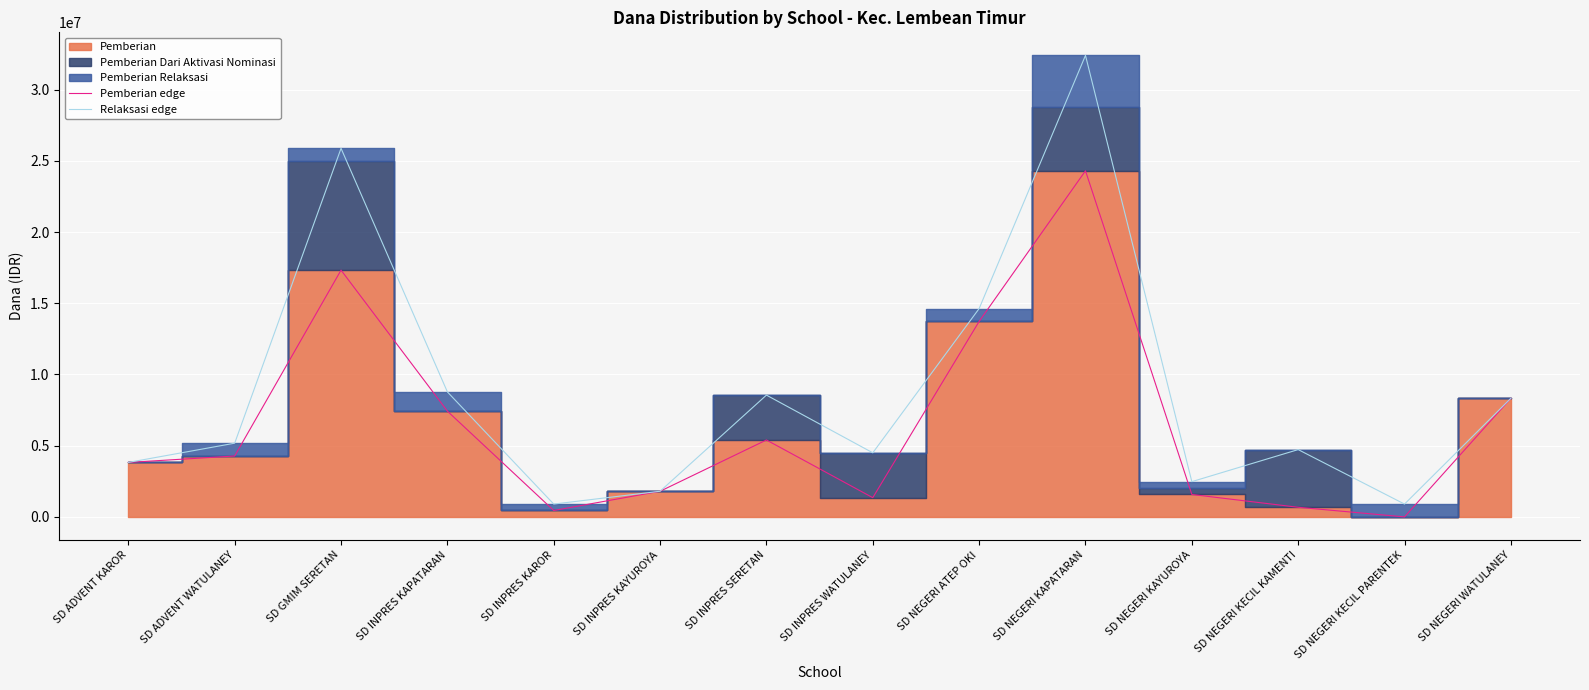

List the labels in order of Relaksasi edge value, smallest first.

SD INPRES KAROR, SD NEGERI KECIL PARENTEK, SD INPRES KAYUROYA, SD NEGERI KAYUROYA, SD ADVENT KAROR, SD INPRES WATULANEY, SD NEGERI KECIL KAMENTI, SD ADVENT WATULANEY, SD NEGERI WATULANEY, SD INPRES SERETAN, SD INPRES KAPATARAN, SD NEGERI ATEP OKI, SD GMIM SERETAN, SD NEGERI KAPATARAN